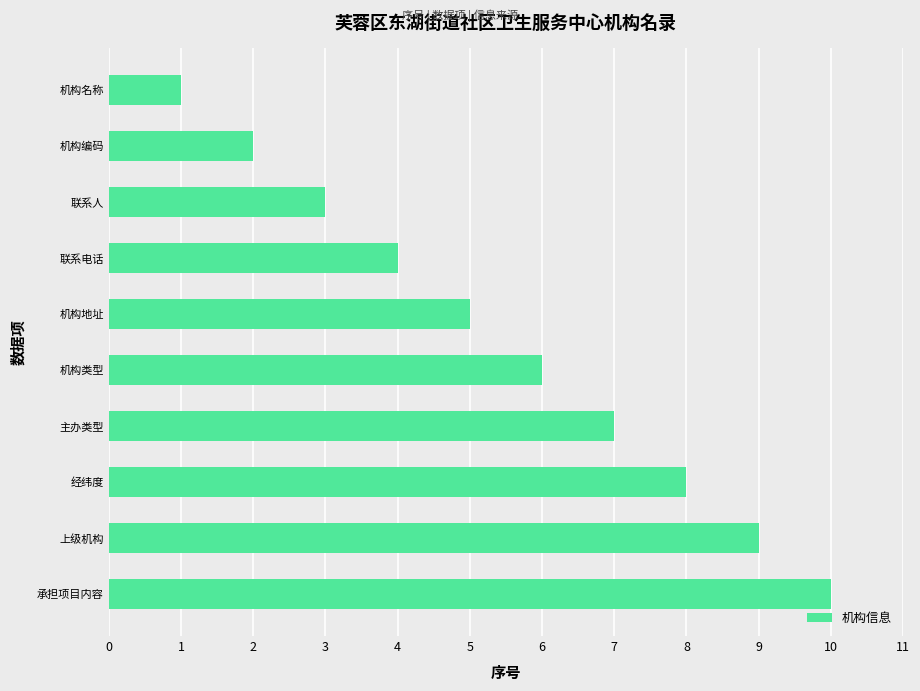

Count the values in the range 3 to 8.

6